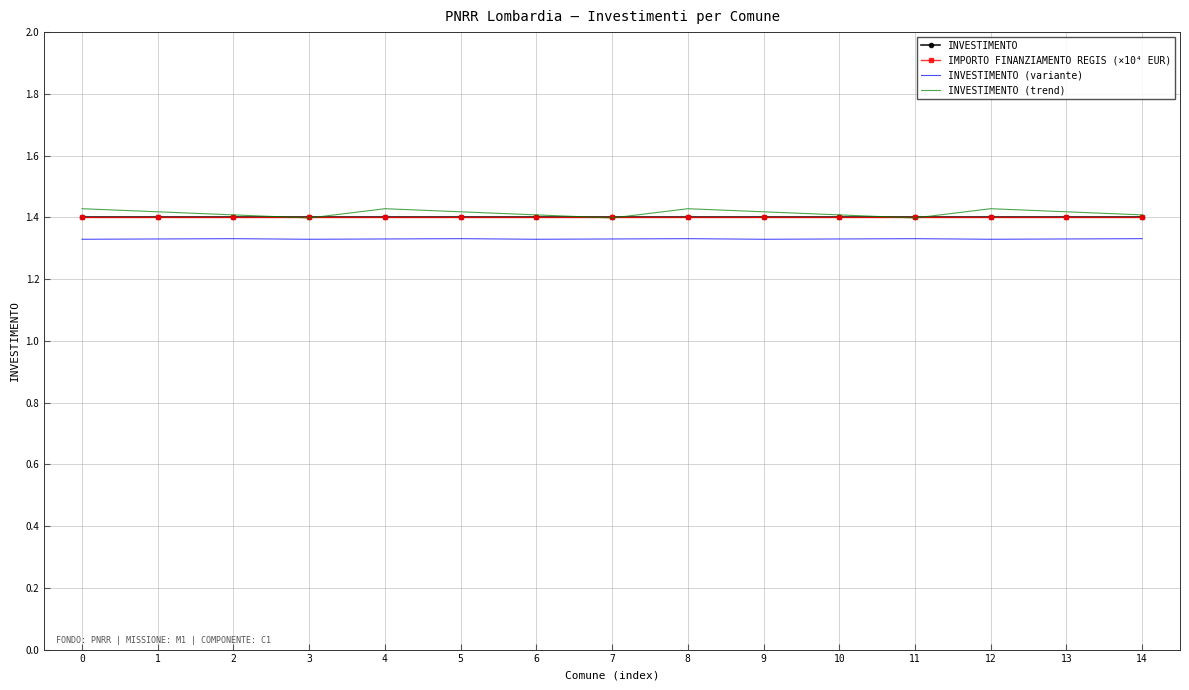

What are all the series names shown in the legend?

INVESTIMENTO, IMPORTO FINANZIAMENTO REGIS (×10⁴ EUR), INVESTIMENTO (variante), INVESTIMENTO (trend)